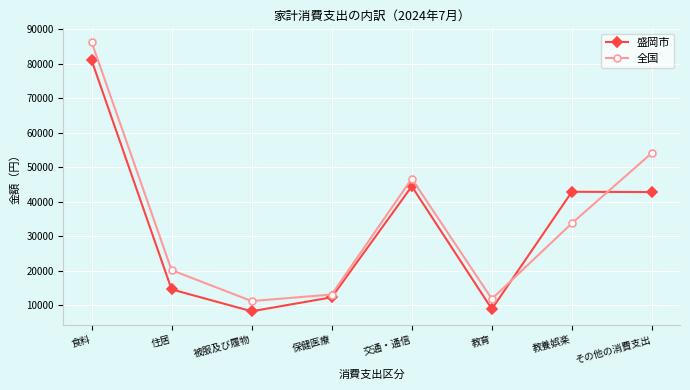

What value does the 全国 series have at 食料, to the nearest 50?

86300